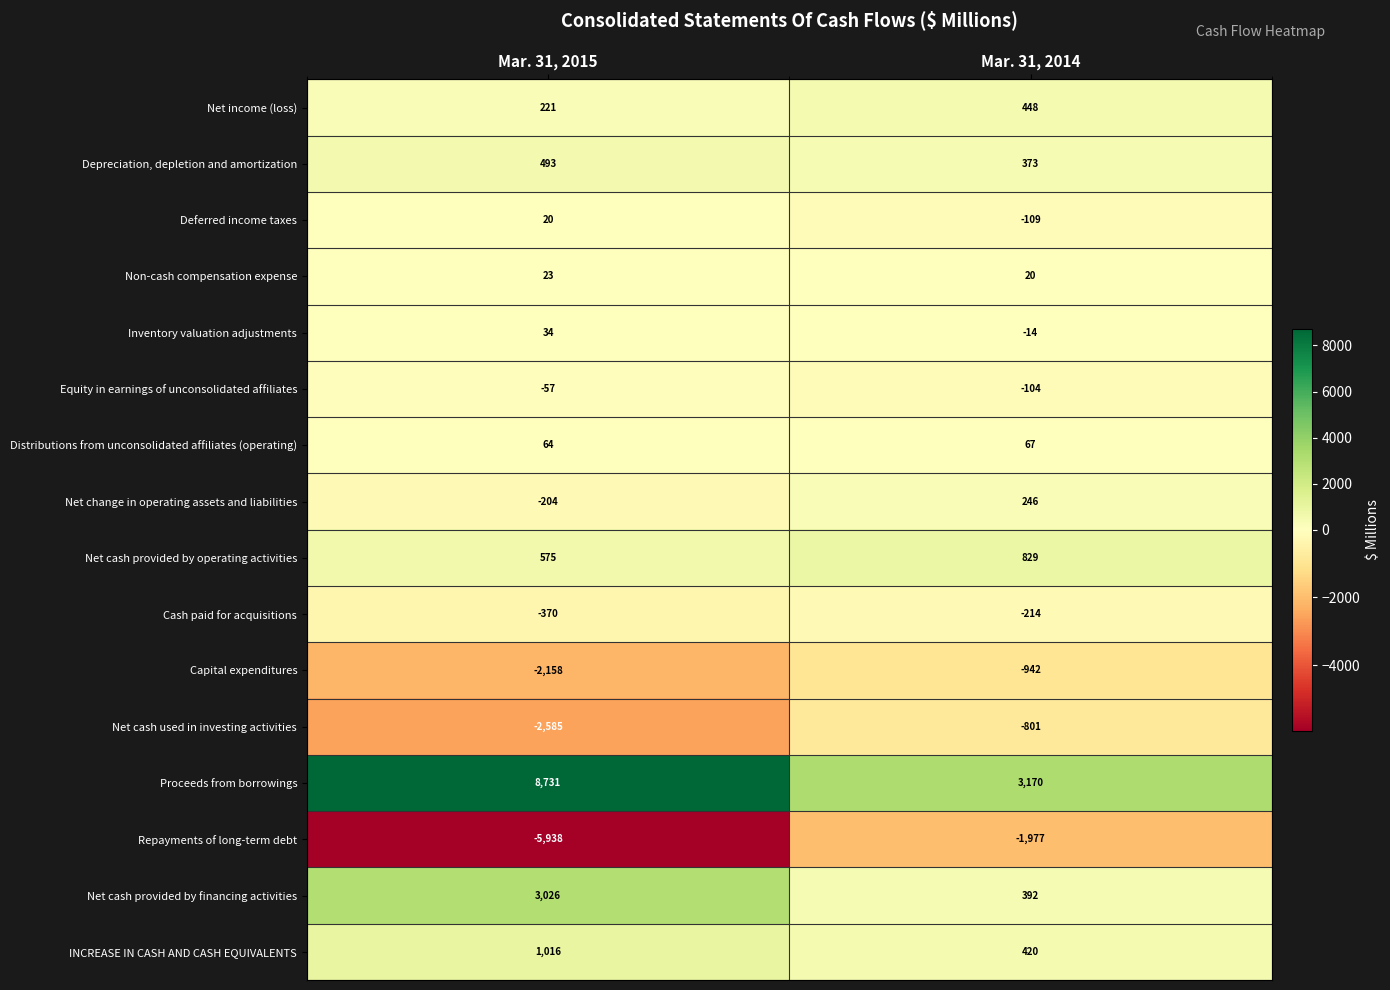

What is the total value across all series at Mar. 31, 2014?

1804